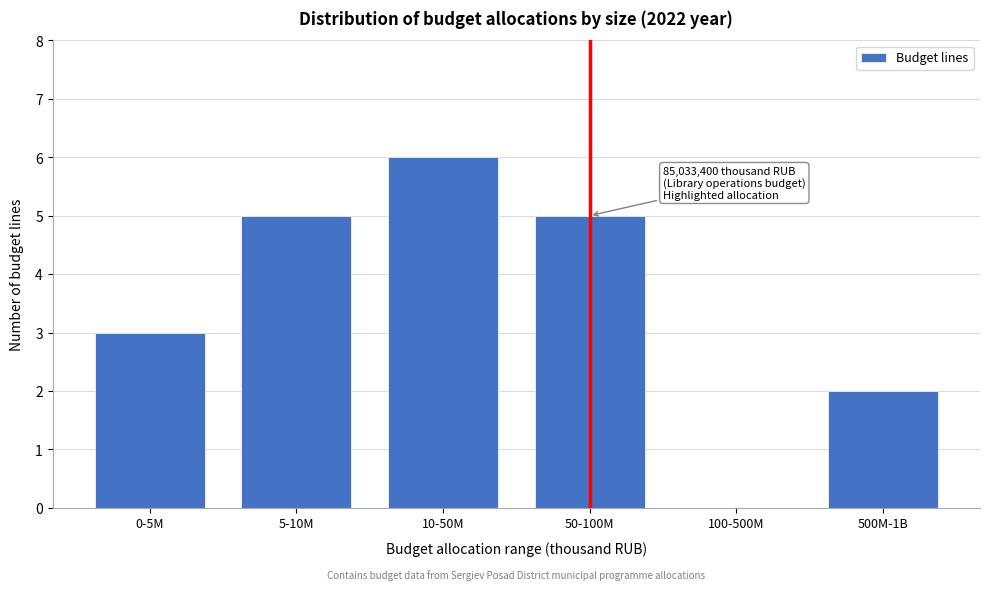

Reading left to right, transcribe all the data shown in this chart.

0-5M=3	5-10M=5	10-50M=6	50-100M=5	100-500M=0	500M-1B=2